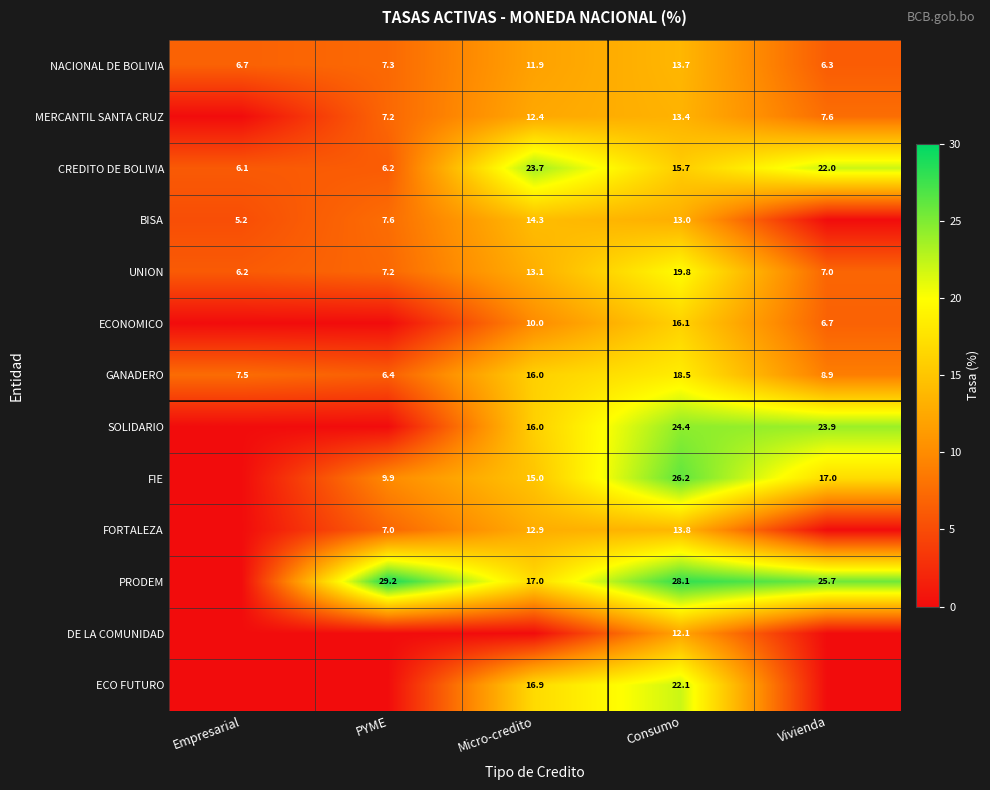

Is it true that SOLIDARIO equals 24.4 at Consumo?

True